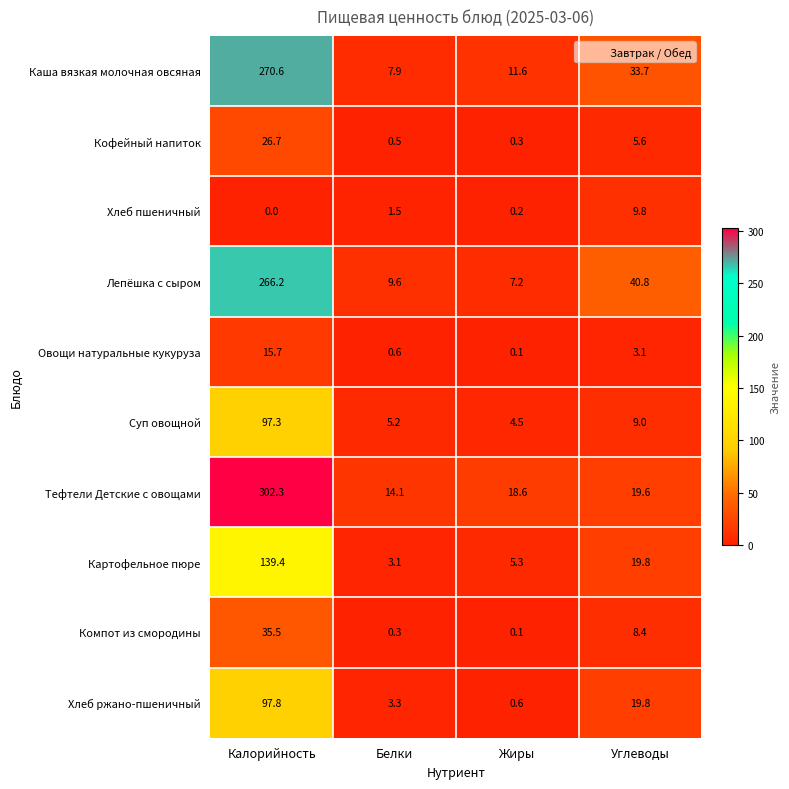

What is the total value across all series at Углеводы?

169.6